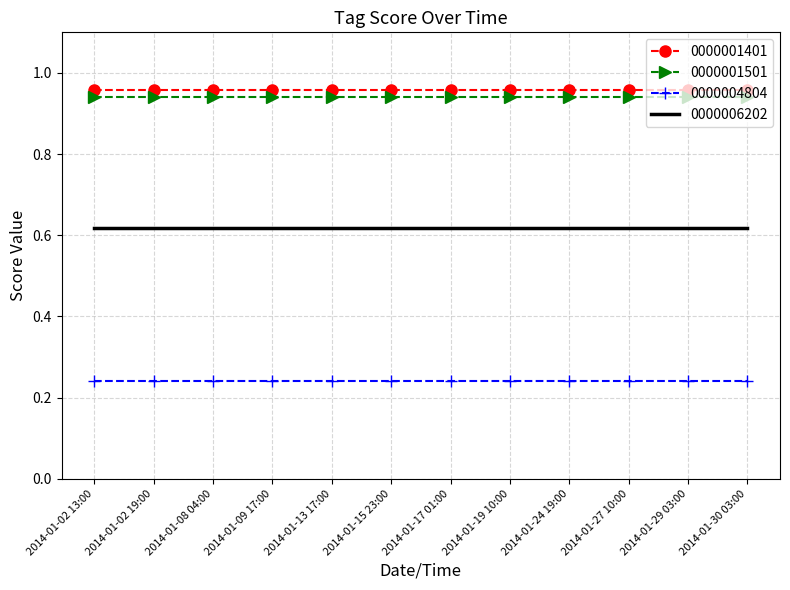

The value of 0000001501 at 2014-01-15 23:00 is 0.6. True or false?

False